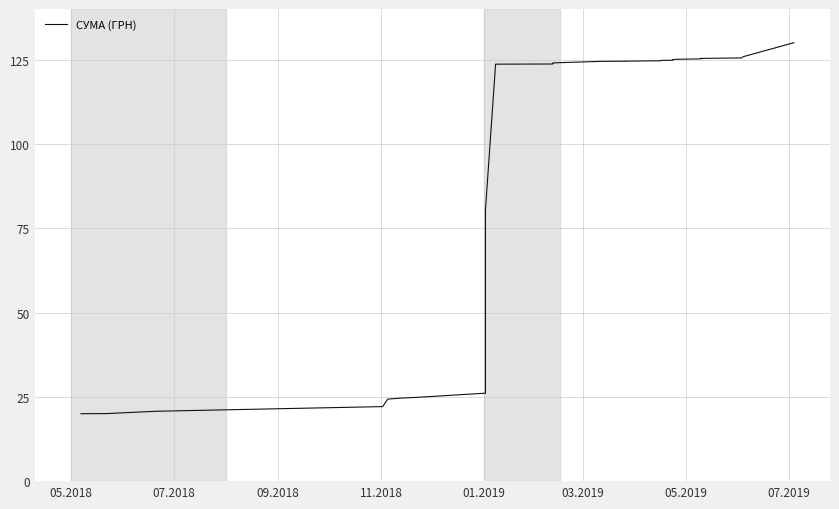

At which category does the chart reach its minimum across all series?

05.2018